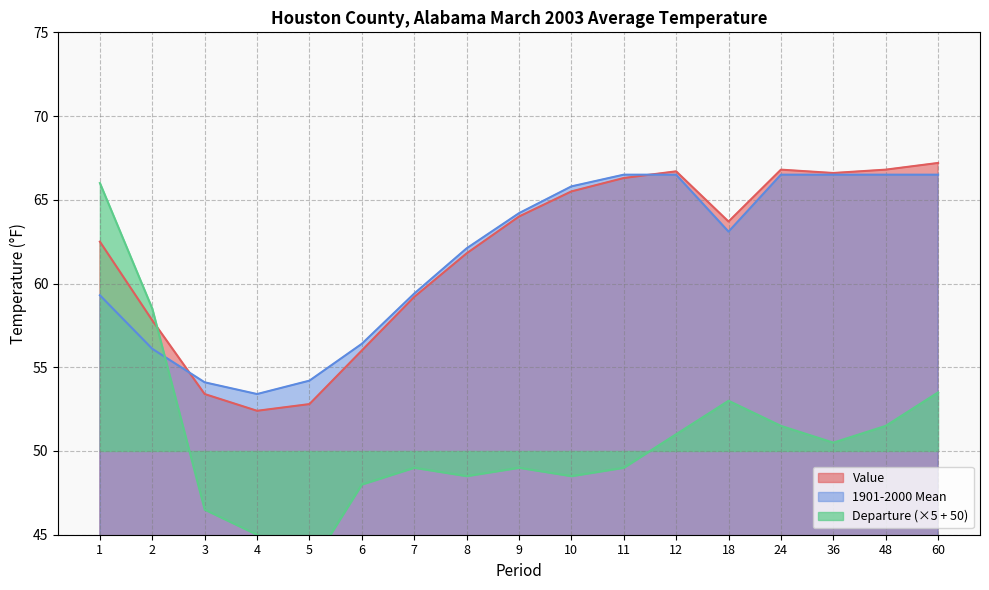

What is the sum of all Departure values?

862.0